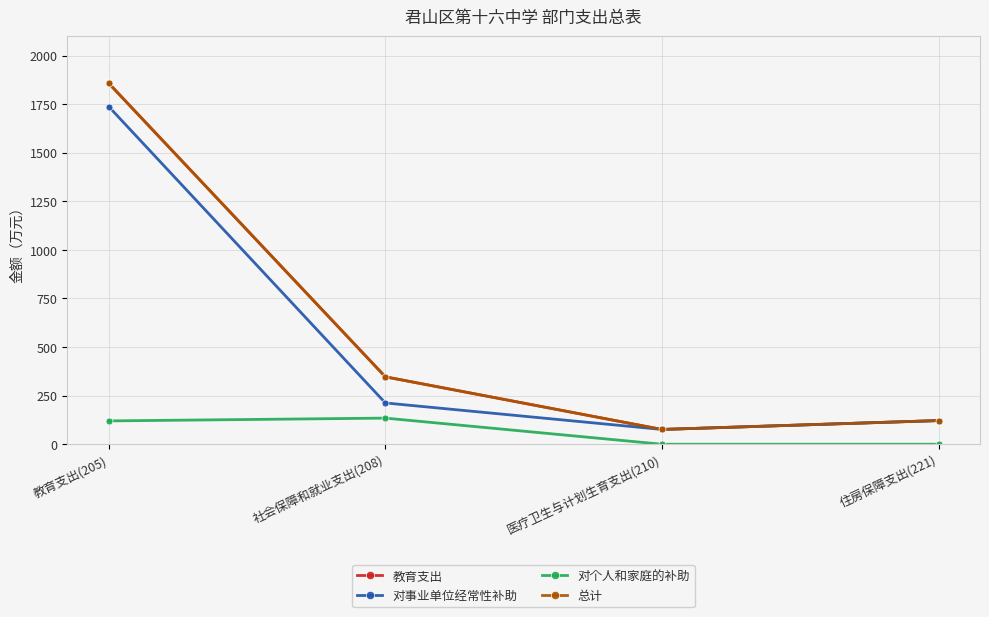

What is the difference between the highest and lowest values at 医疗卫生与计划生育支出(210)?

76.0